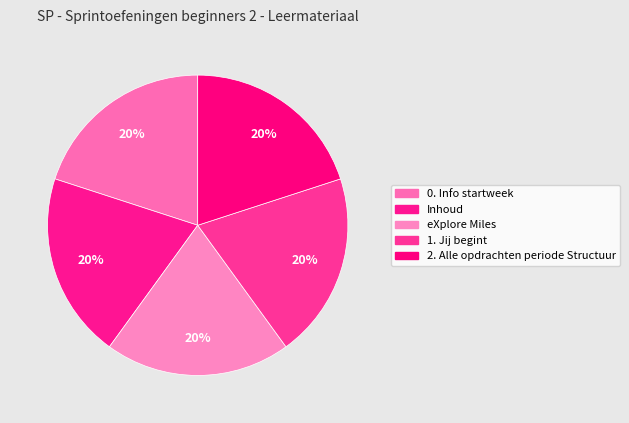

What is the total percentage of Inhoud and 0. Info startweek?

40.0%